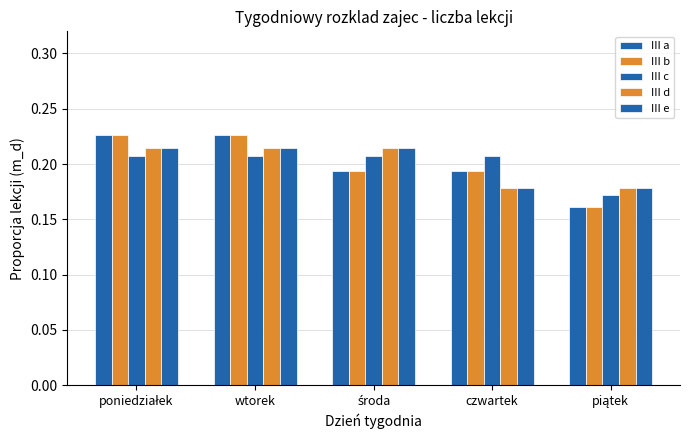

How many data points does each series have?

5